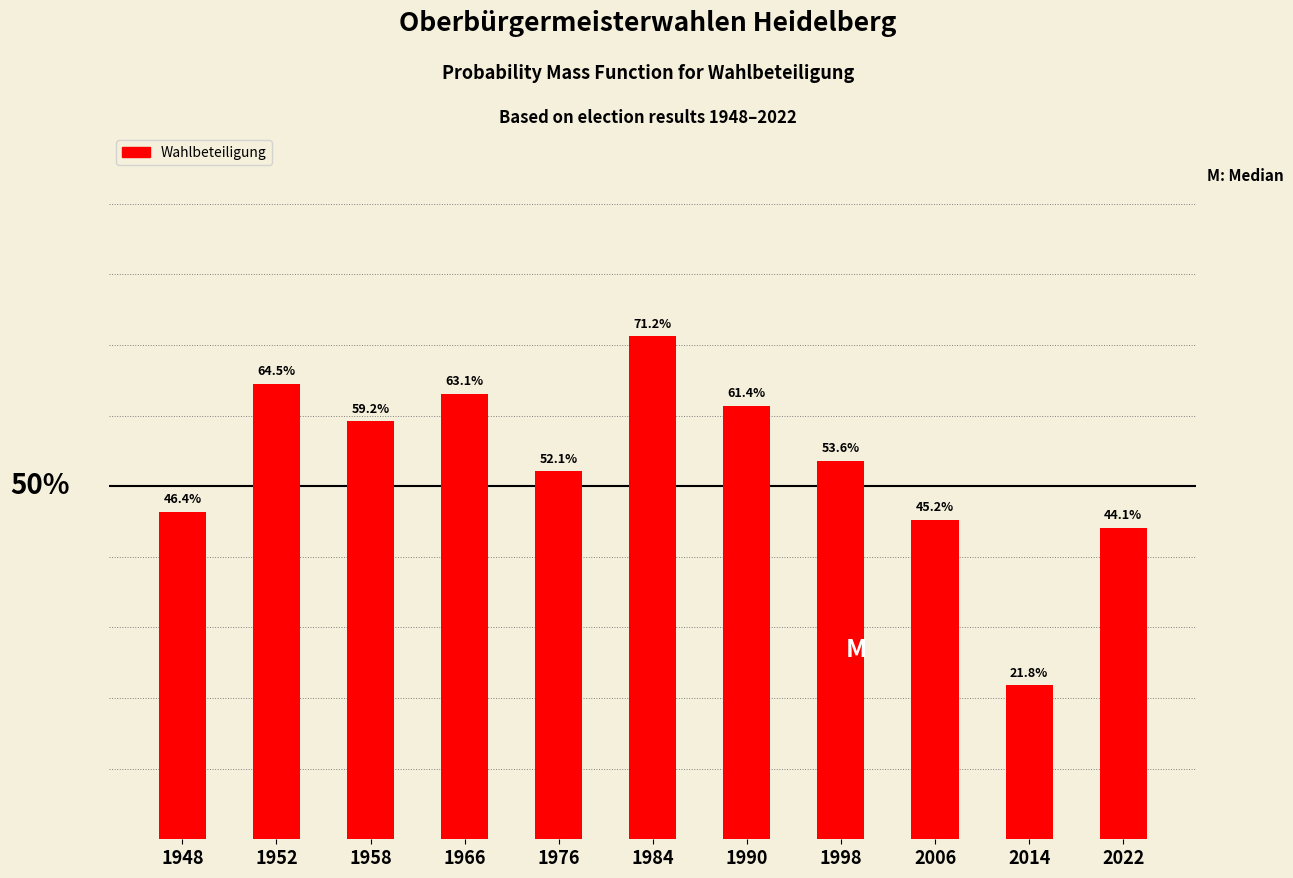

List the labels in order of value, largest first.

1984, 1952, 1966, 1990, 1958, 1998, 1976, 1948, 2006, 2022, 2014